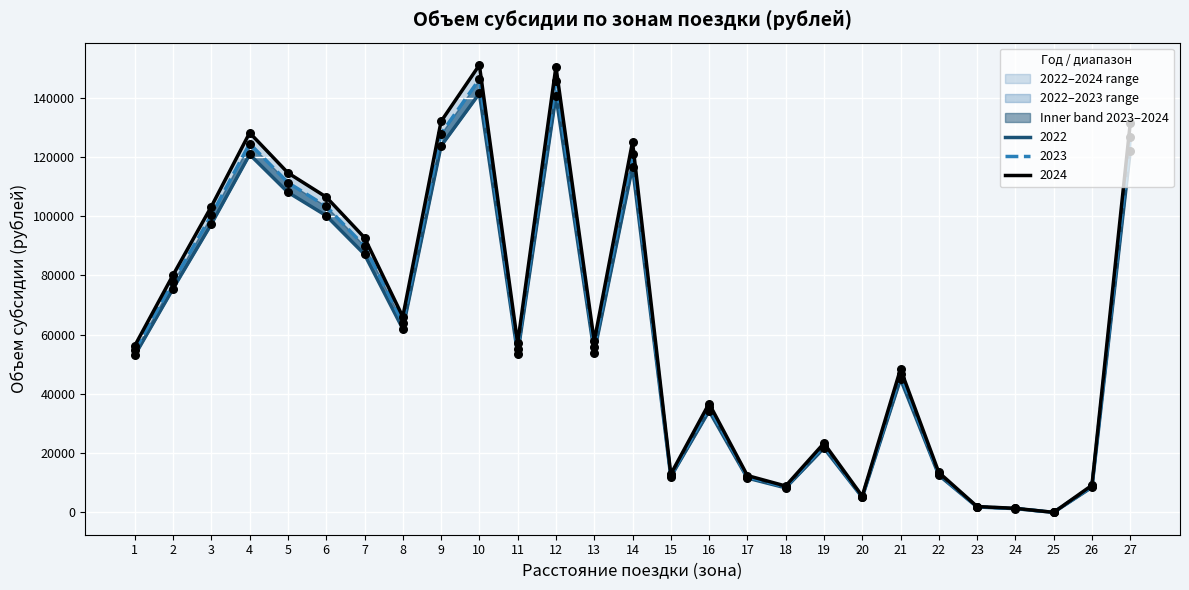

Which series contains the lowest Y value?

2022